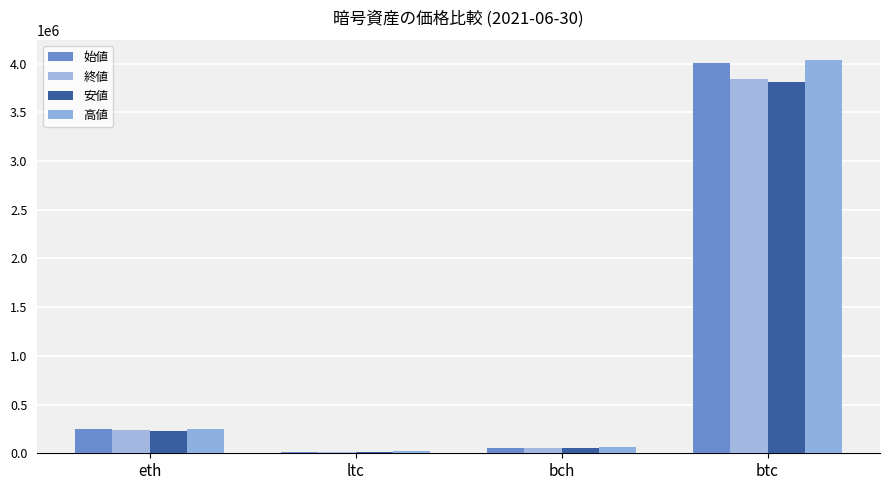

How many bars are there in each group?

4